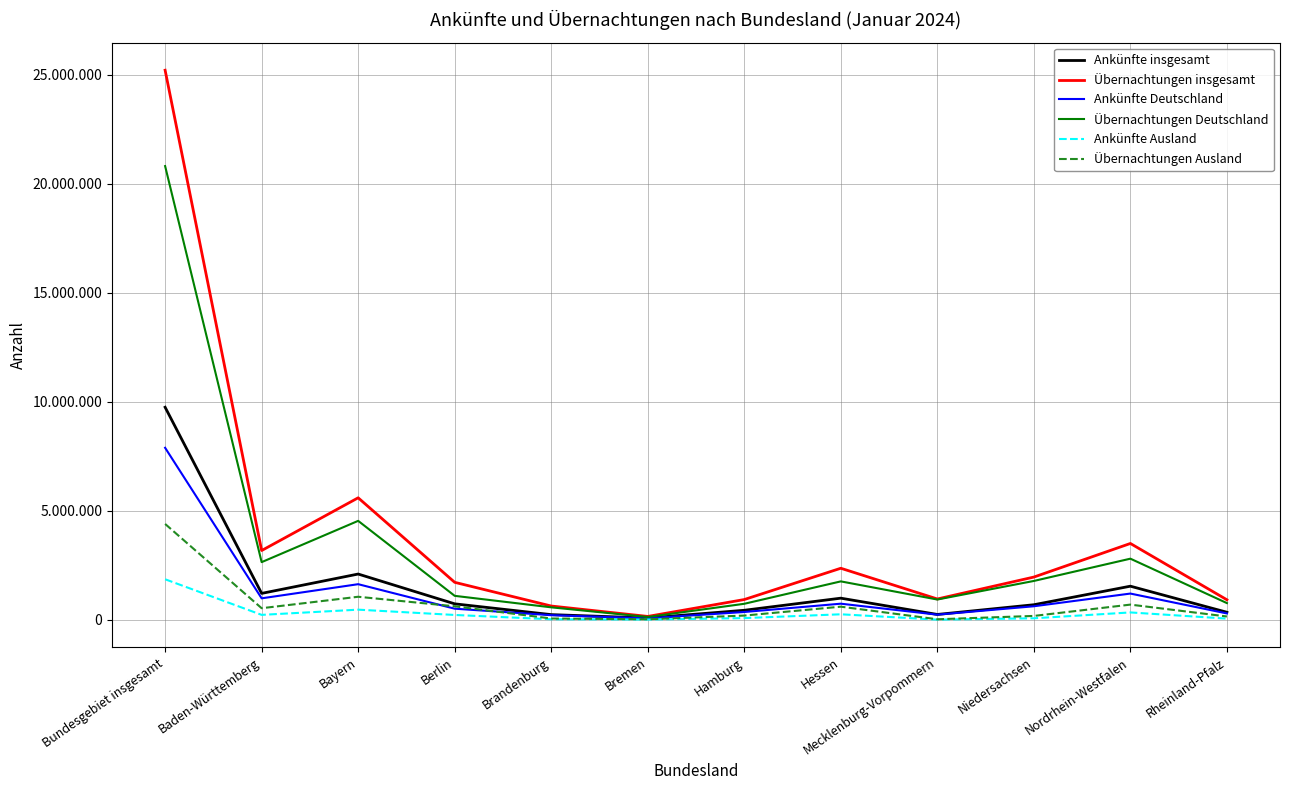

Is it true that Ankünfte insgesamt equals 346610 at Rheinland-Pfalz?

True